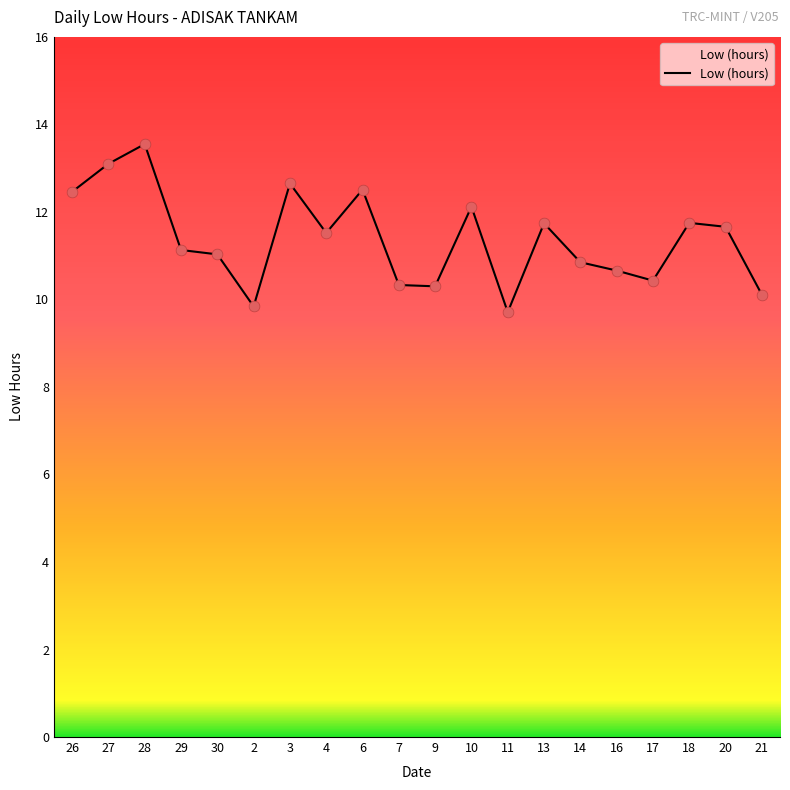

What is the ratio of the value at 3 to the value at 30?

1.1